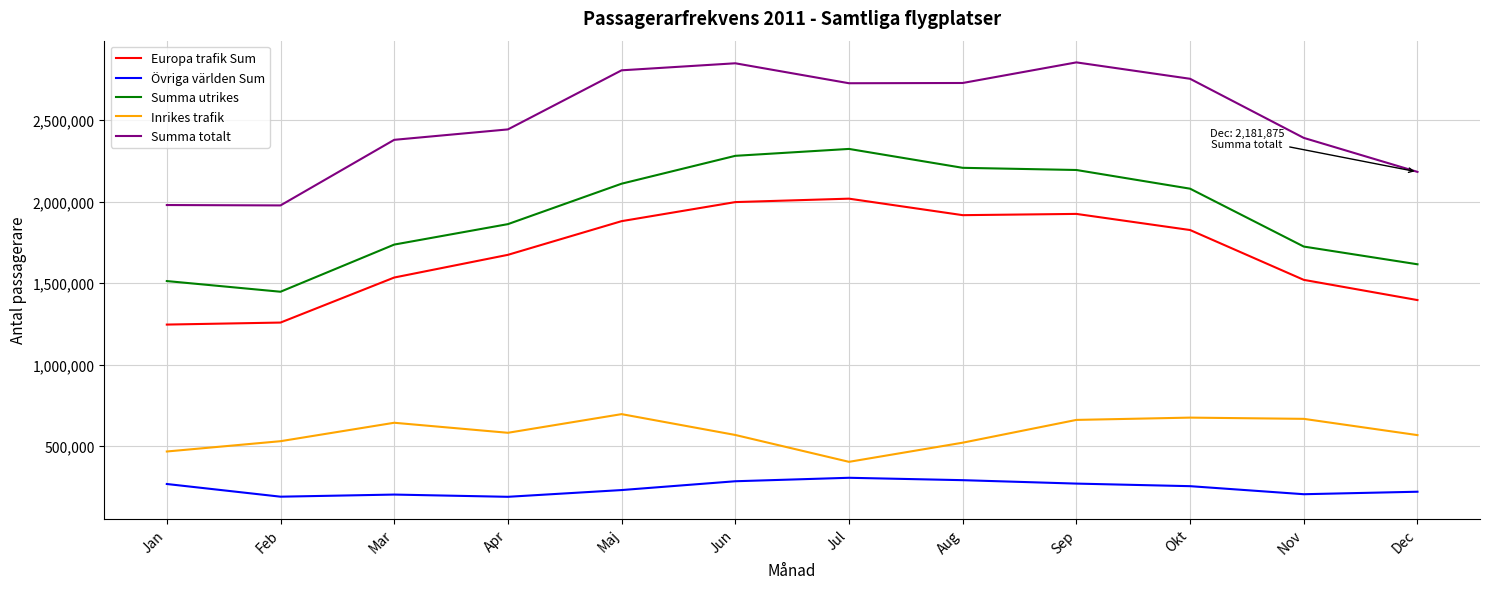

True or false: Övriga världen Sum and Inrikes trafik intersect in this chart.

False